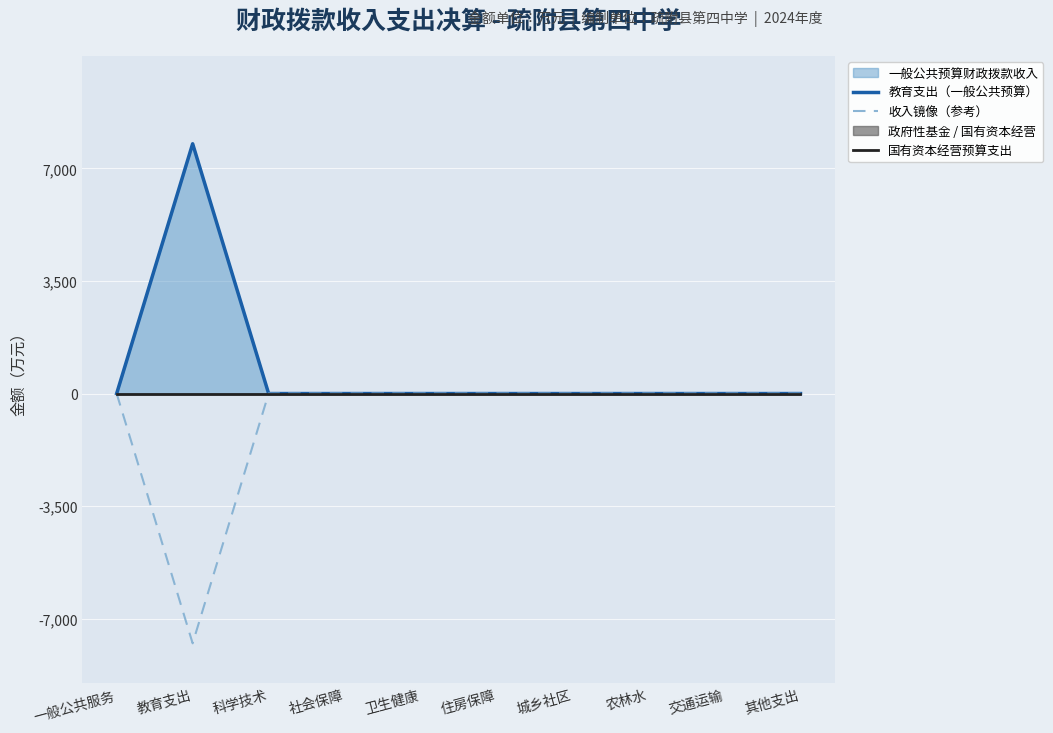

The value of 收入镜像（参考） at 科学技术 is 4611.0. True or false?

False